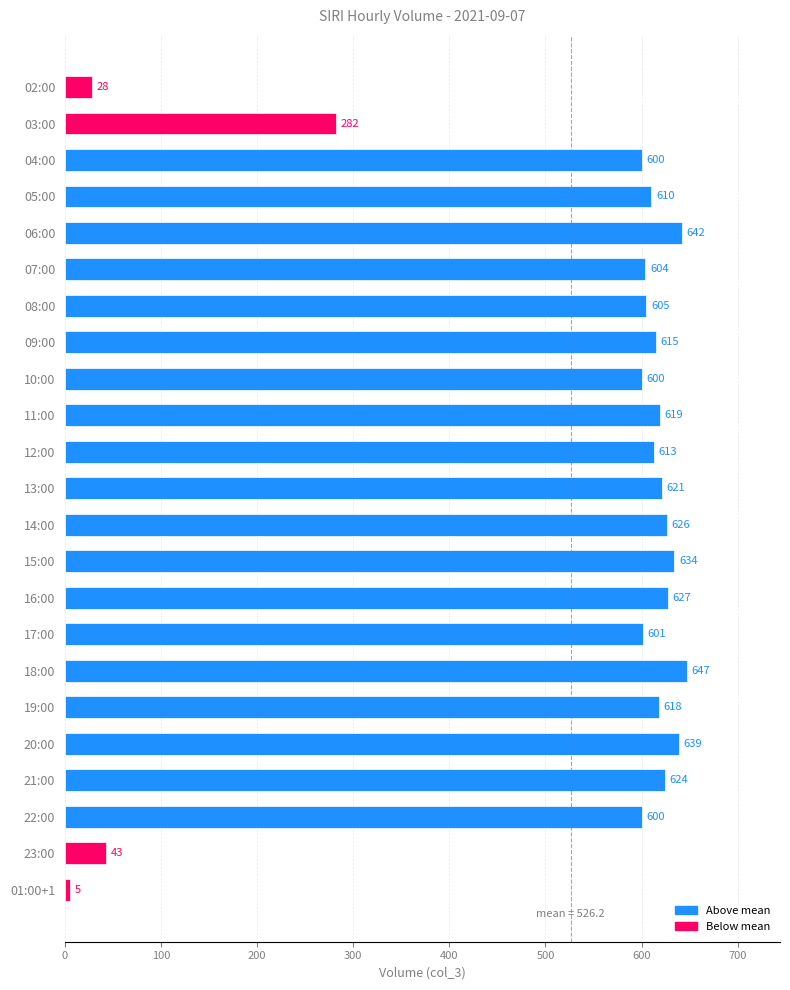

What is the difference between the values at 06:00 and 08:00?

37